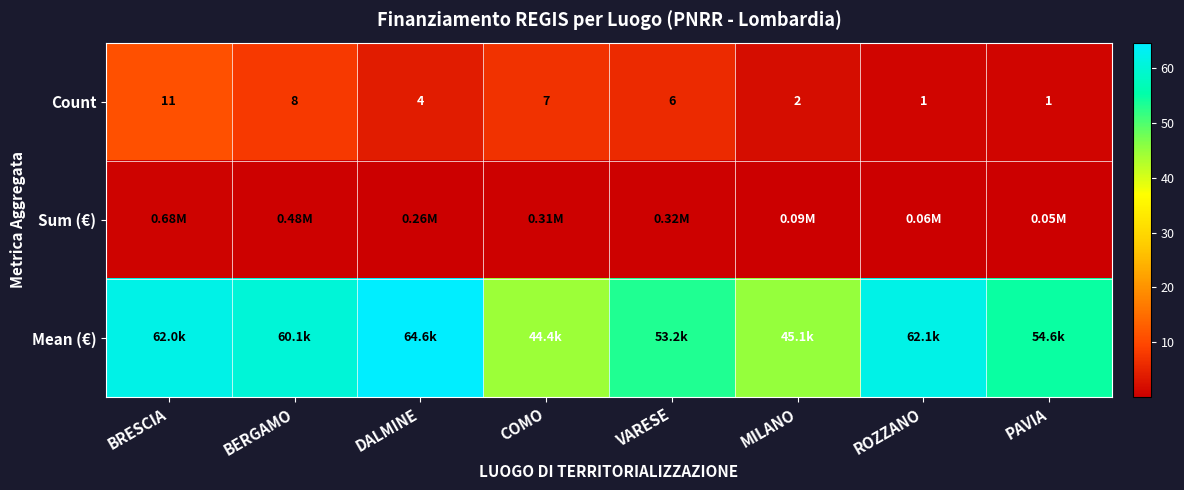

At which label is Count closest to 6?

VARESE